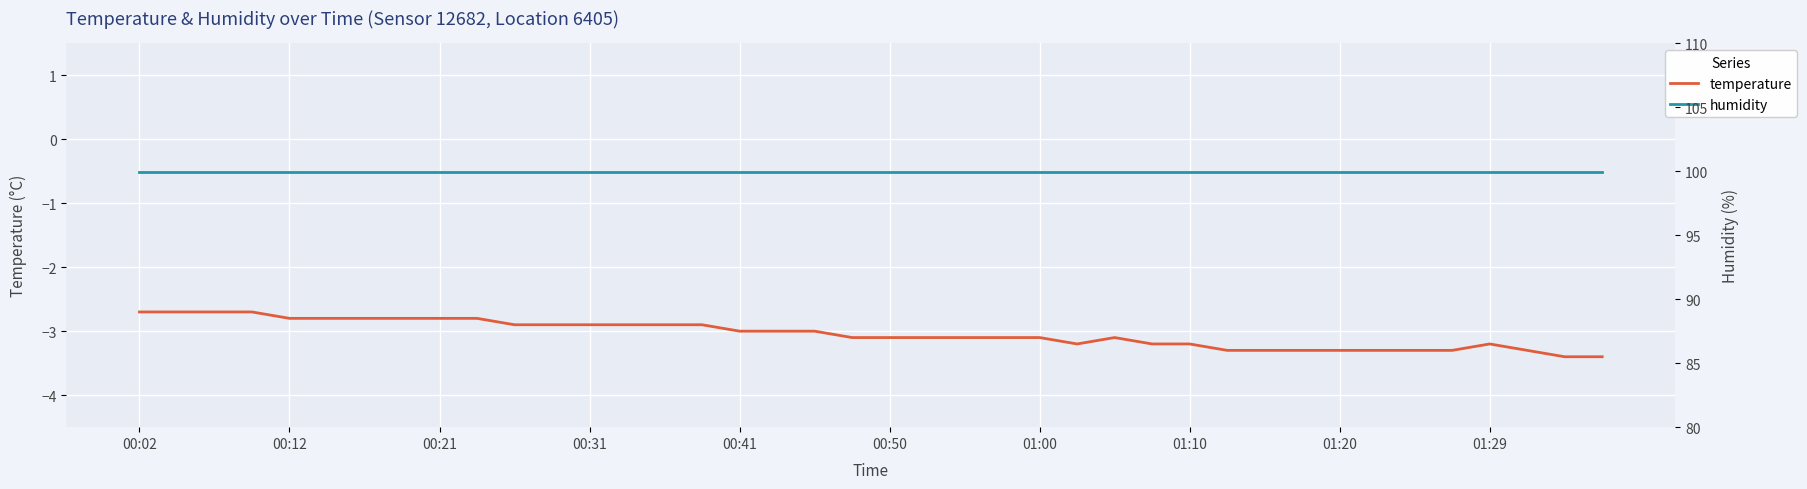

Which label corresponds to the largest value in the chart?

00:02